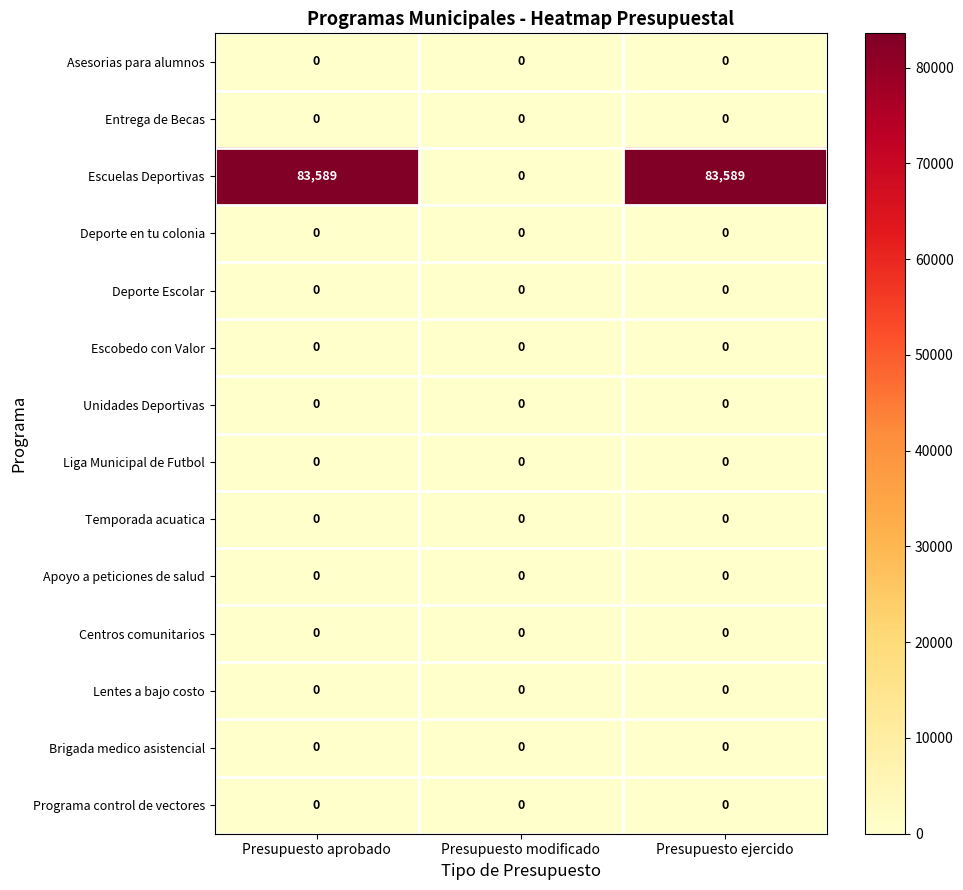

What is the greatest value displayed?

83589